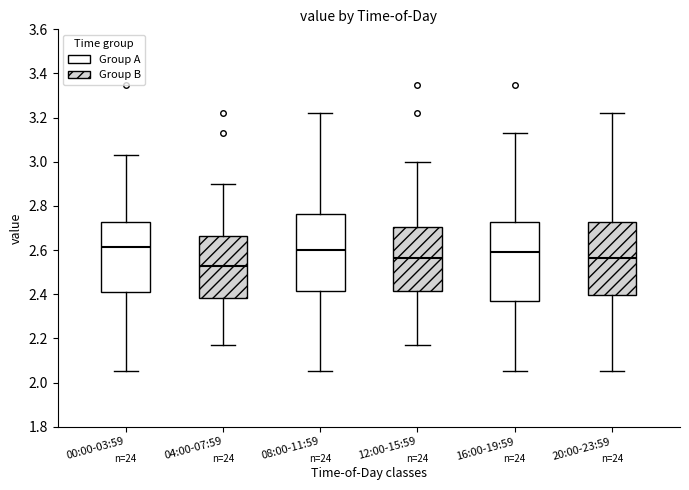

Reading left to right, transcribe this box plot: for each box, give where its median line is, the range the box spans, and where its two whiskers end, as read against the y-axis. The values are not printed on the chart, so give them approximately, as read against the axis.

00:00-03:59: median 2.62, box 2.42 to 2.72, whiskers 2.06 to 3.04
04:00-07:59: median 2.54, box 2.38 to 2.66, whiskers 2.18 to 2.90
08:00-11:59: median 2.60, box 2.42 to 2.76, whiskers 2.06 to 3.22
12:00-15:59: median 2.56, box 2.42 to 2.70, whiskers 2.18 to 3.00
16:00-19:59: median 2.60, box 2.36 to 2.72, whiskers 2.06 to 3.14
20:00-23:59: median 2.56, box 2.40 to 2.72, whiskers 2.06 to 3.22